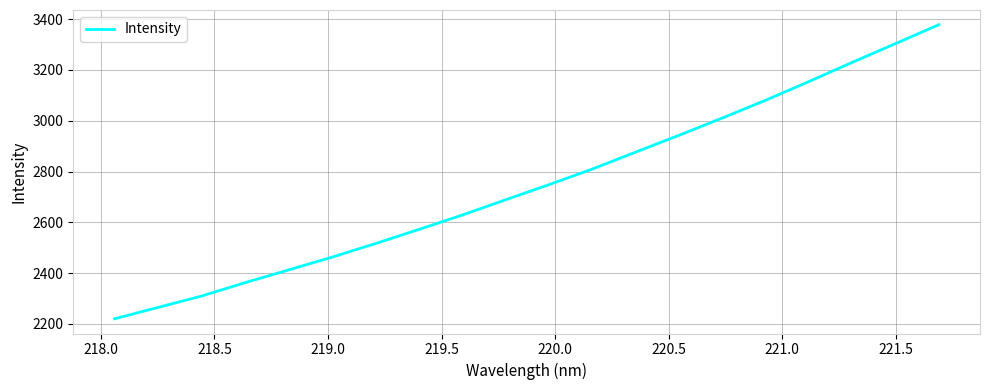

True or false: there are more than 2 points higher than both neighbors.

False